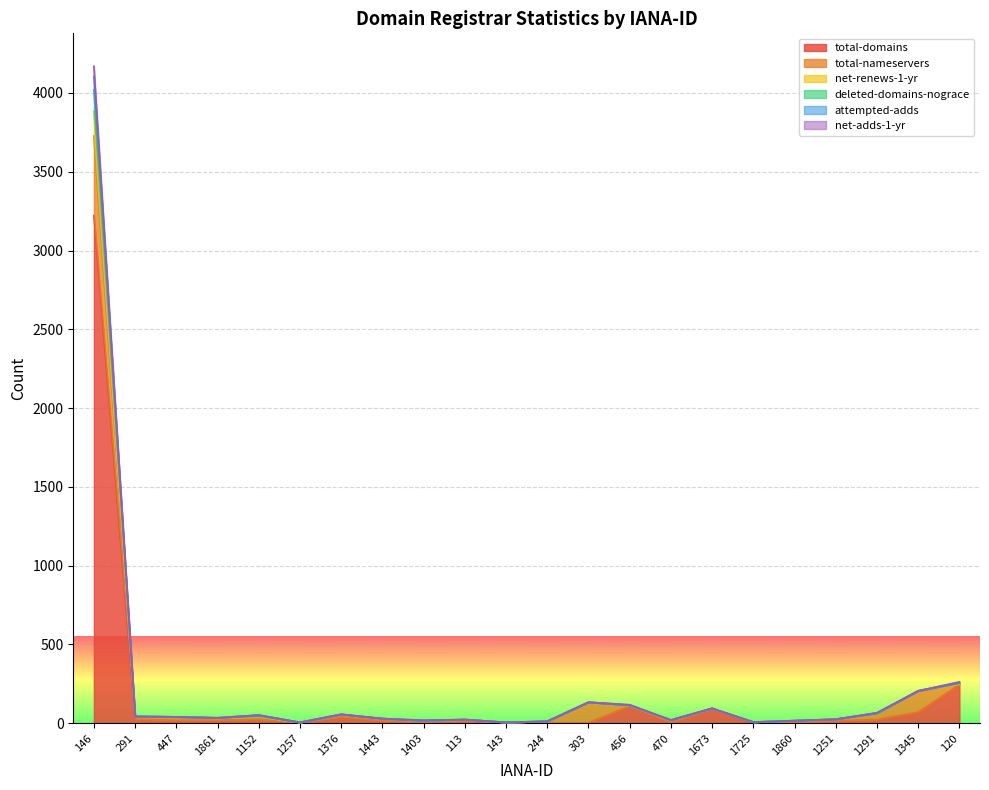

What is the total value across all series at 1257?

23